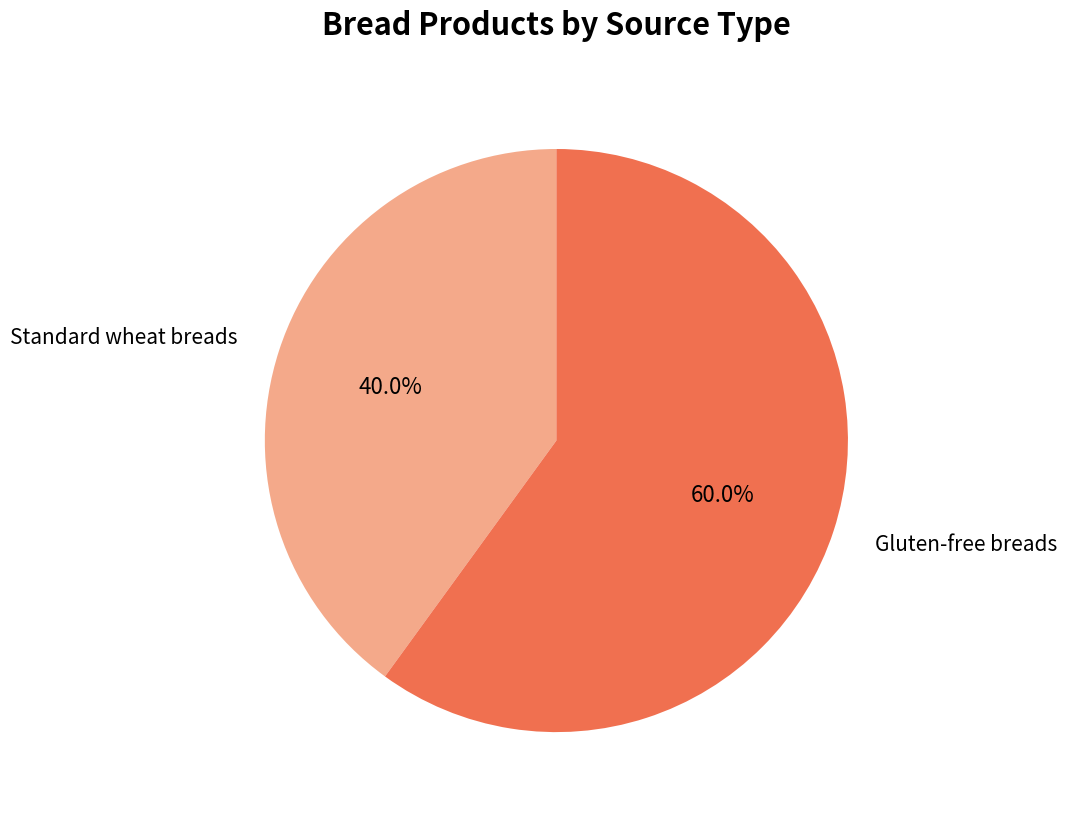

Is there any slice that represents more than half of the pie?

Yes